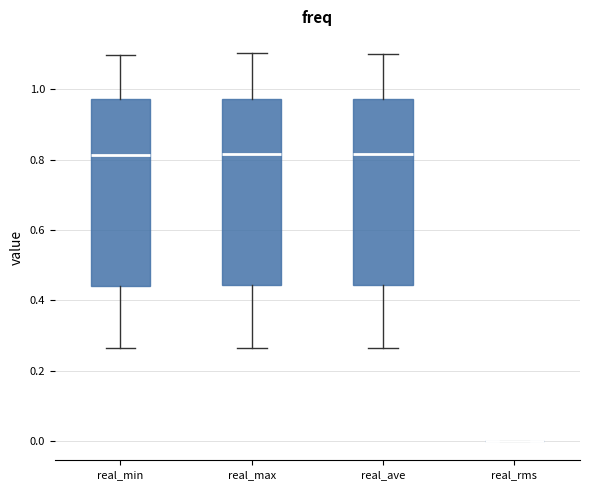

Where does the upper whisker of the box for real_max end on the y-axis? The values are not printed on the chart, so give them approximately, as read against the axis.

1.10